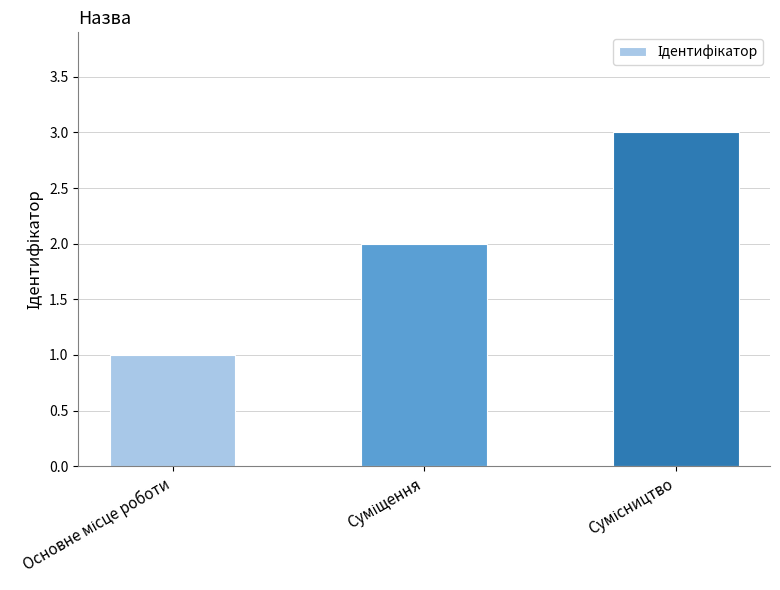

How many data points are less than 2?

1